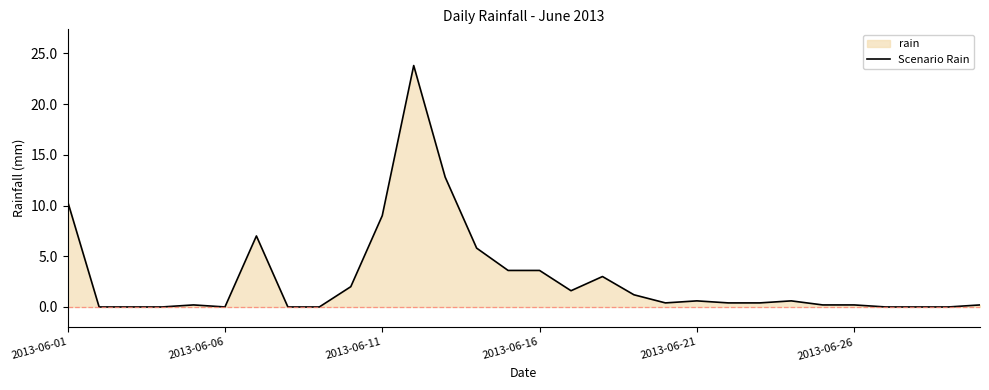

What is the sum of all values?

87.0